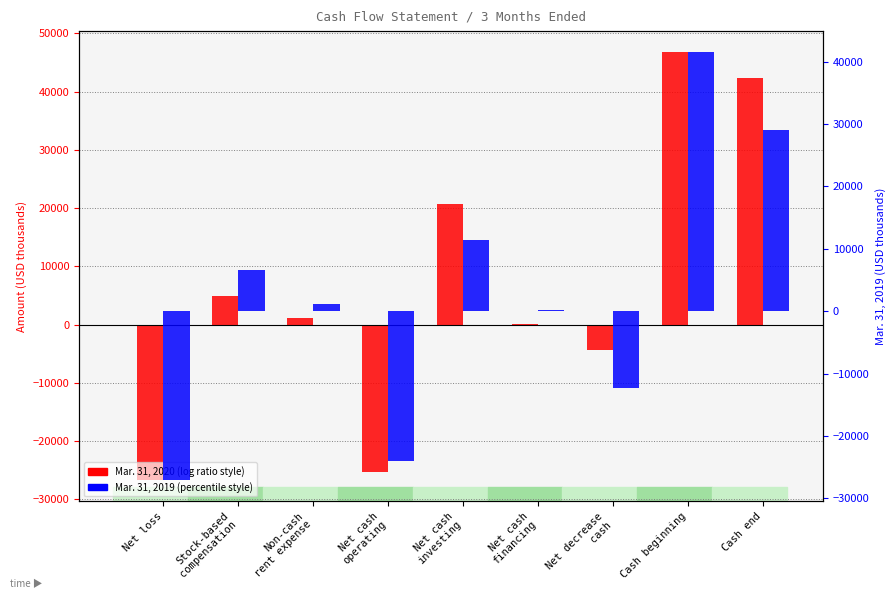

The value of Mar. 31, 2020 at Net cash
financing is 170. True or false?

False